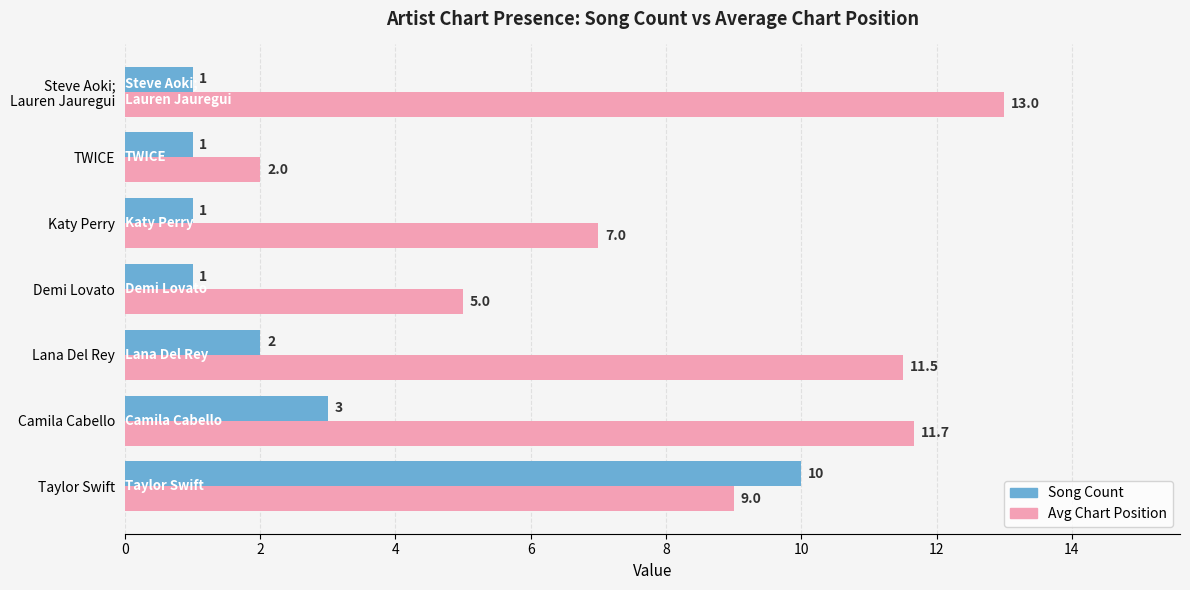

What is the spread (max minus min) of values at Taylor Swift?

1.0